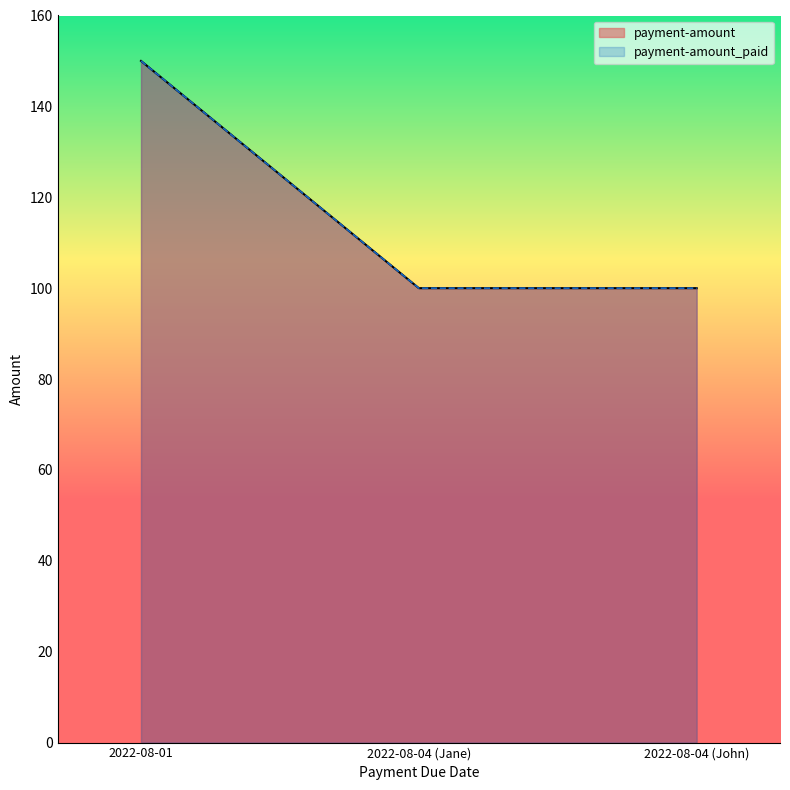

Which series has the largest total across all categories?

payment-amount